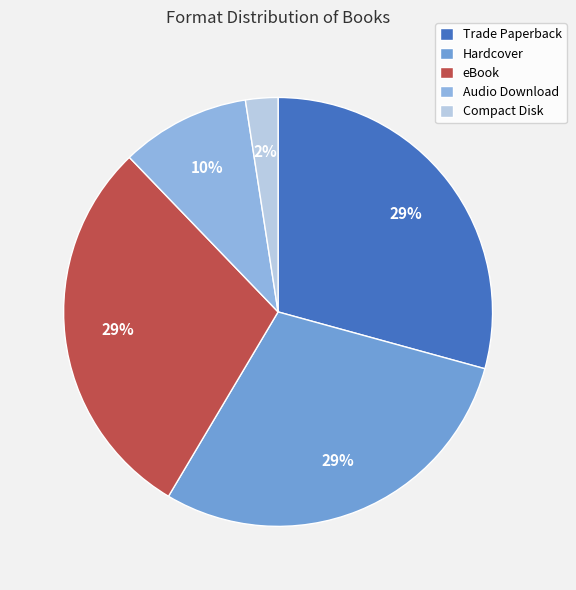

Does any single category account for the majority?

No